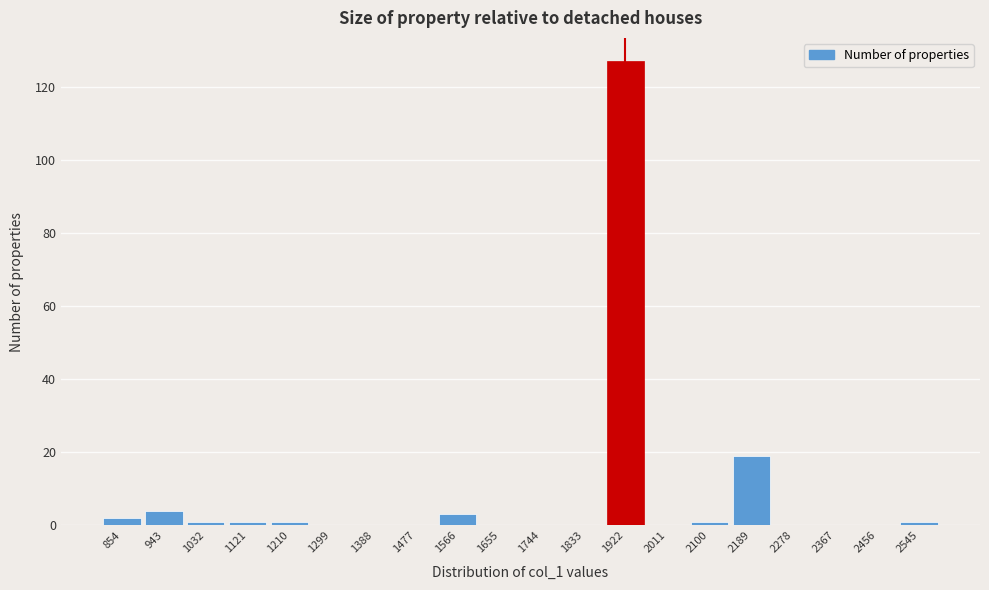

Reading left to right, list every bar in this chart as the range it spans on the x-axis followed by its height. Neither the bar edges nor the heights are printed on the chart, so give them approximately, as read against the axes.

810 to 899: 2
899 to 988: 4
988 to 1077: under 2
1077 to 1166: under 2
1166 to 1255: under 2
1255 to 1344: 0
1344 to 1433: 0
1433 to 1522: 0
1522 to 1611: 4
1611 to 1700: 0
1700 to 1789: 0
1789 to 1878: 0
1878 to 1967: 128
1967 to 2056: 0
2056 to 2145: under 2
2145 to 2234: 20
2234 to 2323: 0
2323 to 2412: 0
2412 to 2501: 0
2501 to 2590: under 2